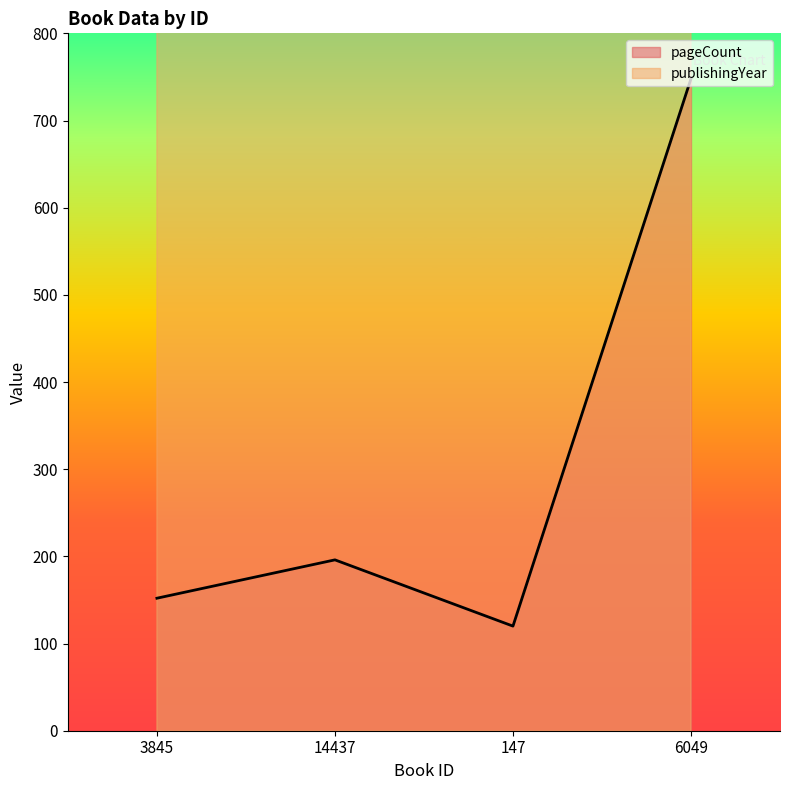

Where is the first local maximum for pageCount?

14437